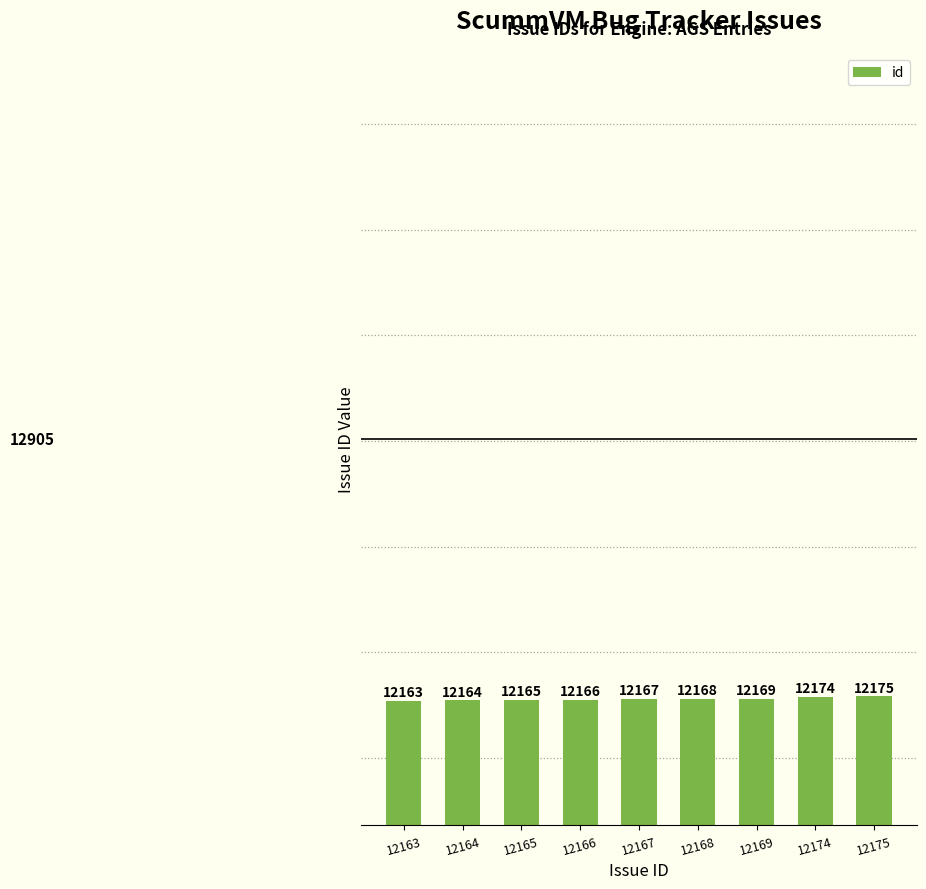

List the labels in order of value, smallest first.

12163, 12164, 12165, 12166, 12167, 12168, 12169, 12174, 12175